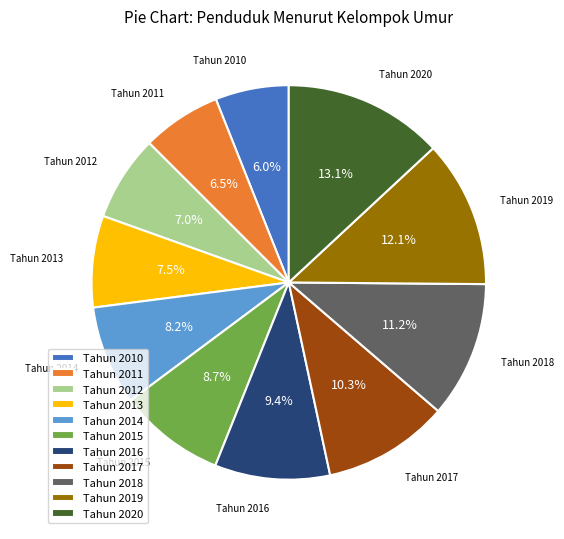

How many segments does this pie chart have?

11